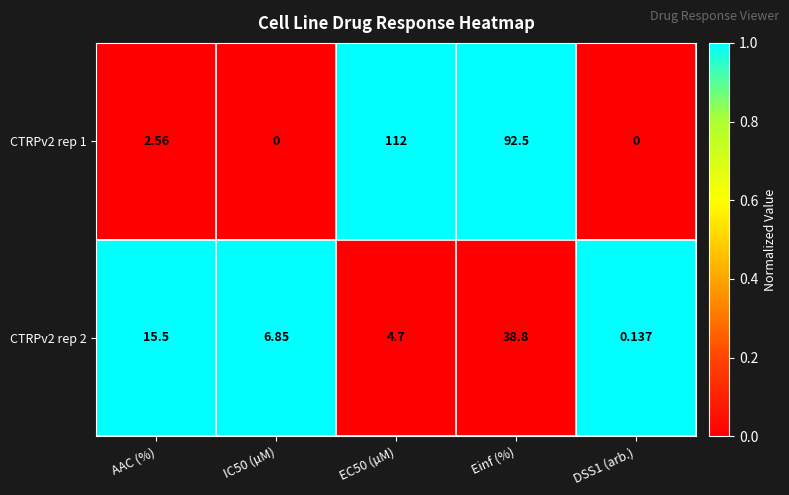

How many categories are shown in the chart?

5